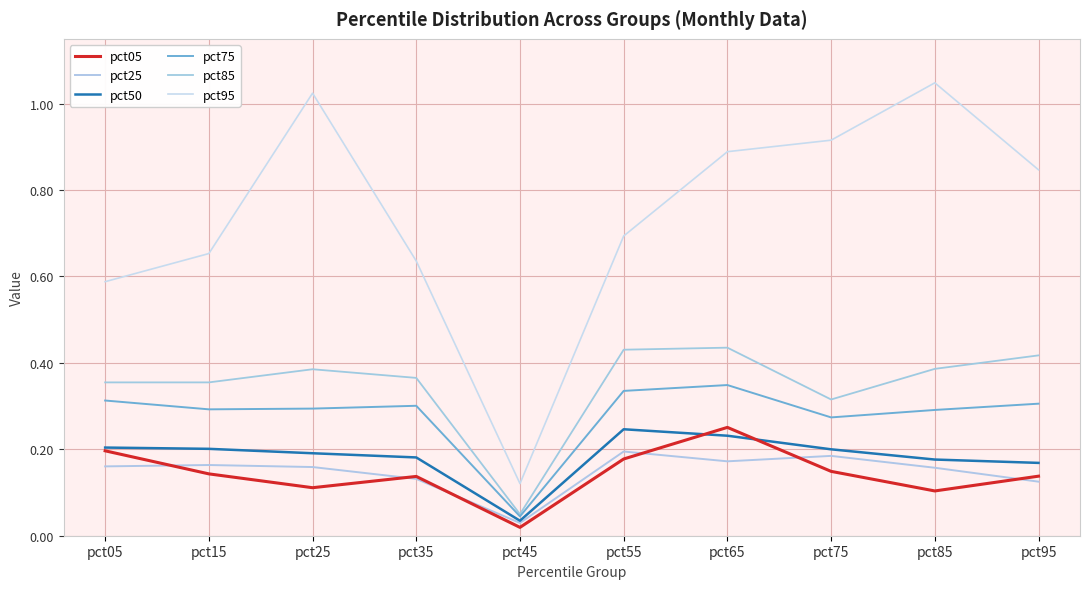

Reading right to left, transcribe all the data shown in this chart.

pct05: pct95=0.1	pct85=0.1	pct75=0.1	pct65=0.3	pct55=0.2	pct45=0.0	pct35=0.1	pct25=0.1	pct15=0.1	pct05=0.2
pct25: pct95=0.1	pct85=0.2	pct75=0.2	pct65=0.2	pct55=0.2	pct45=0.0	pct35=0.1	pct25=0.2	pct15=0.2	pct05=0.2
pct50: pct95=0.2	pct85=0.2	pct75=0.2	pct65=0.2	pct55=0.2	pct45=0.0	pct35=0.2	pct25=0.2	pct15=0.2	pct05=0.2
pct75: pct95=0.3	pct85=0.3	pct75=0.3	pct65=0.3	pct55=0.3	pct45=0.0	pct35=0.3	pct25=0.3	pct15=0.3	pct05=0.3
pct85: pct95=0.4	pct85=0.4	pct75=0.3	pct65=0.4	pct55=0.4	pct45=0.0	pct35=0.4	pct25=0.4	pct15=0.4	pct05=0.4
pct95: pct95=0.8	pct85=1.0	pct75=0.9	pct65=0.9	pct55=0.7	pct45=0.1	pct35=0.6	pct25=1.0	pct15=0.7	pct05=0.6